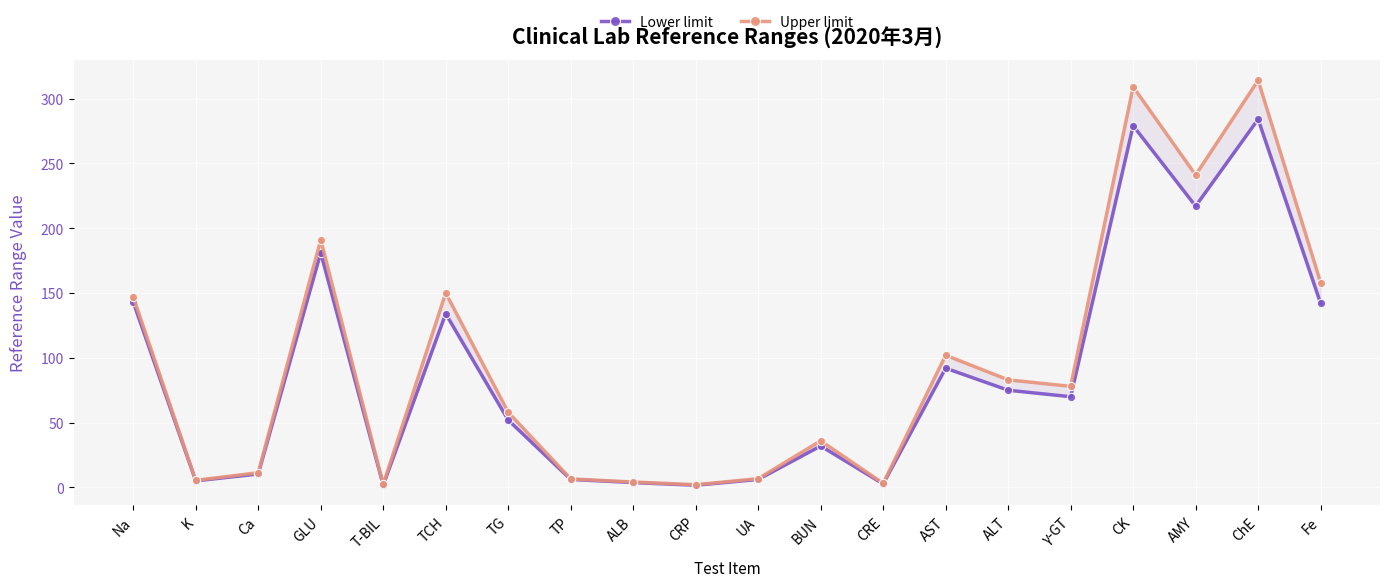

True or false: Lower limit and Upper limit intersect in this chart.

False